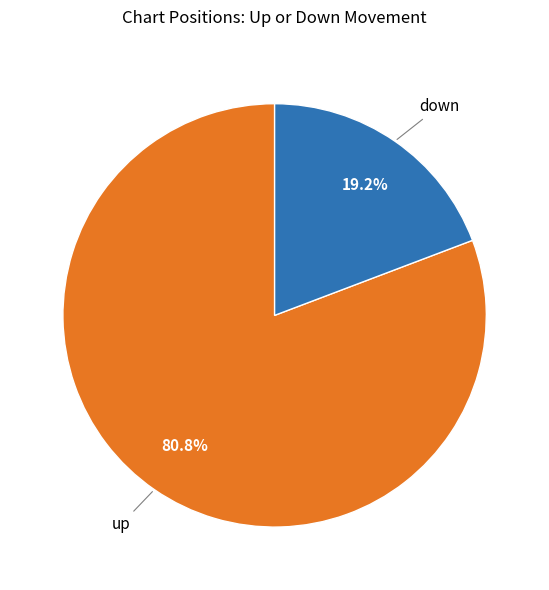

Rank the categories by value from highest to lowest.

up, down